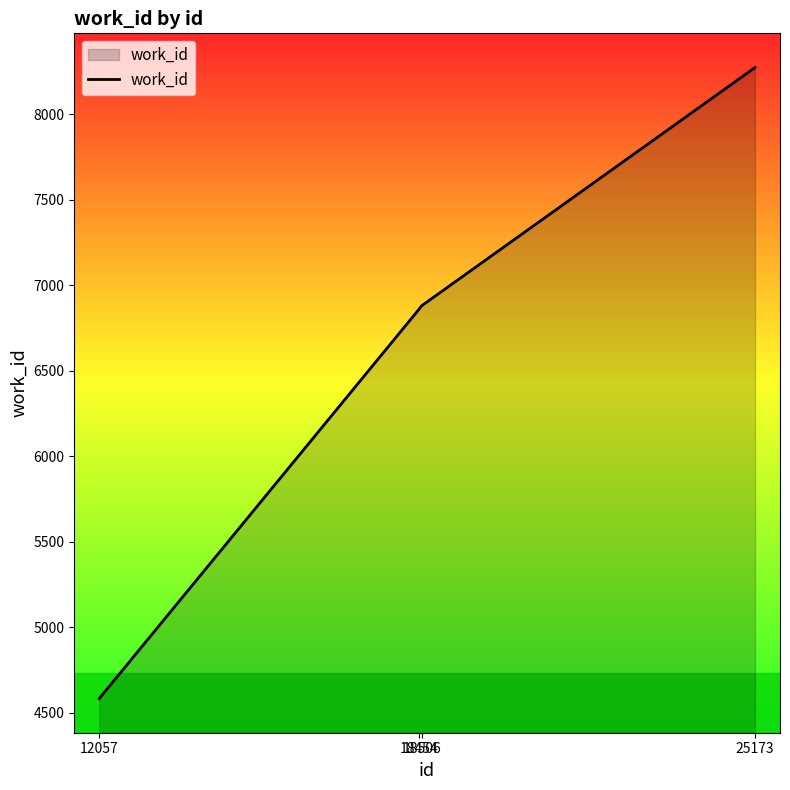

How many distinct data groups are displayed?

1